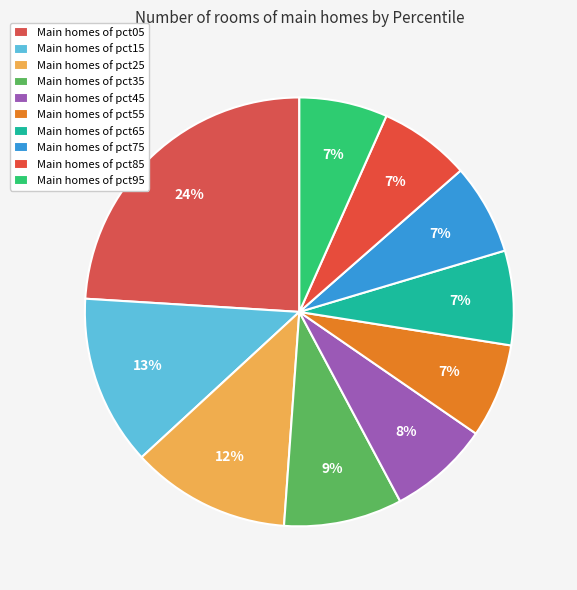

Which category has the smallest portion of the pie?

pct95